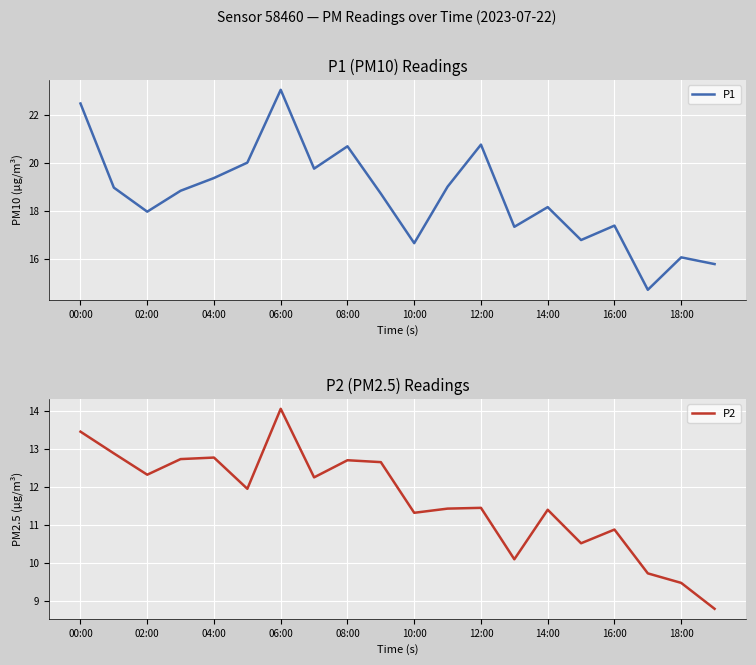

At which label does P2 reach its peak?

06:00